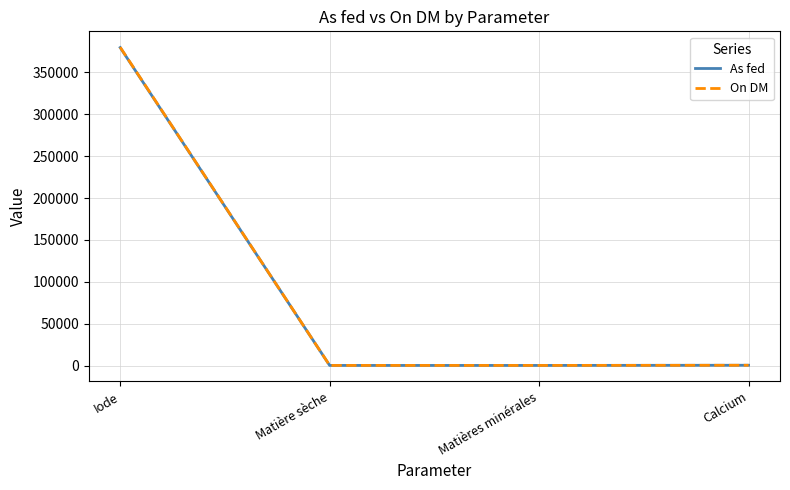

What is the difference between the maximum and minimum values in the As fed series?

379520.1